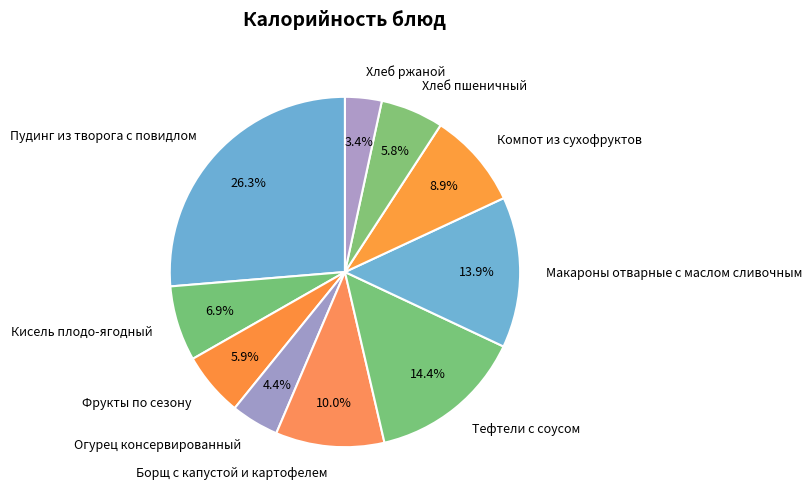

True or false: Макароны отварные с маслом сливочным accounts for 6% of the total.

False